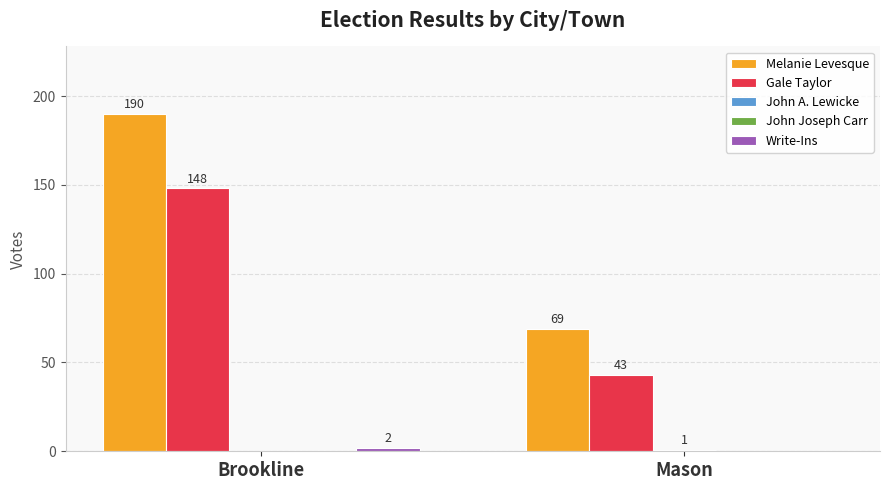

How many groups of bars are there?

2